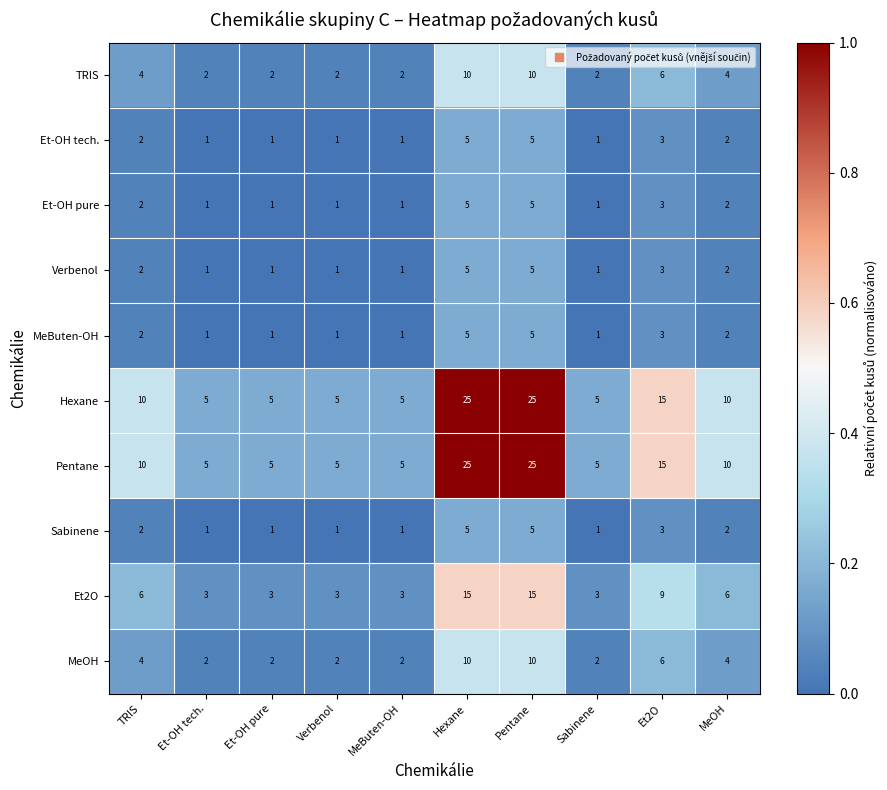

At how many categories does at least one series exceed 4?

10